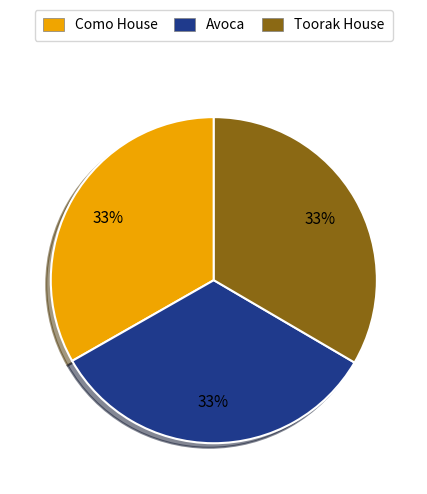

Approximately how many times larger is the value at Como House compared to Toorak House?

1.0